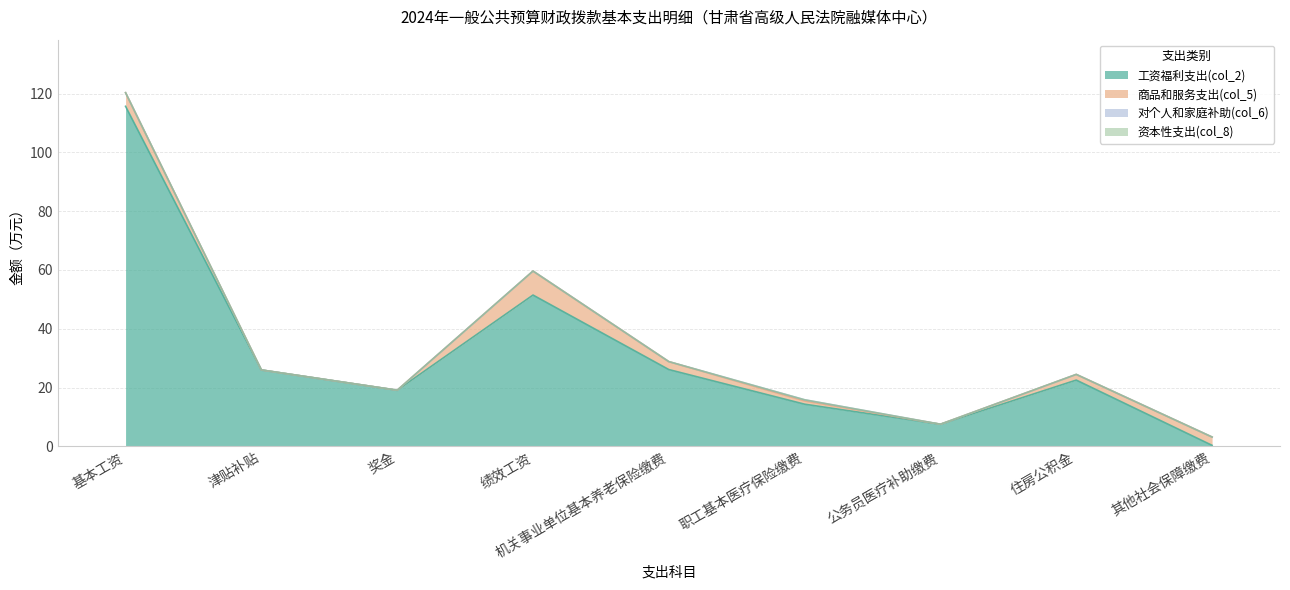

What are all the series names shown in the legend?

工资福利支出(col_2), 商品和服务支出(col_5), 对个人和家庭补助(col_6), 资本性支出(col_8)